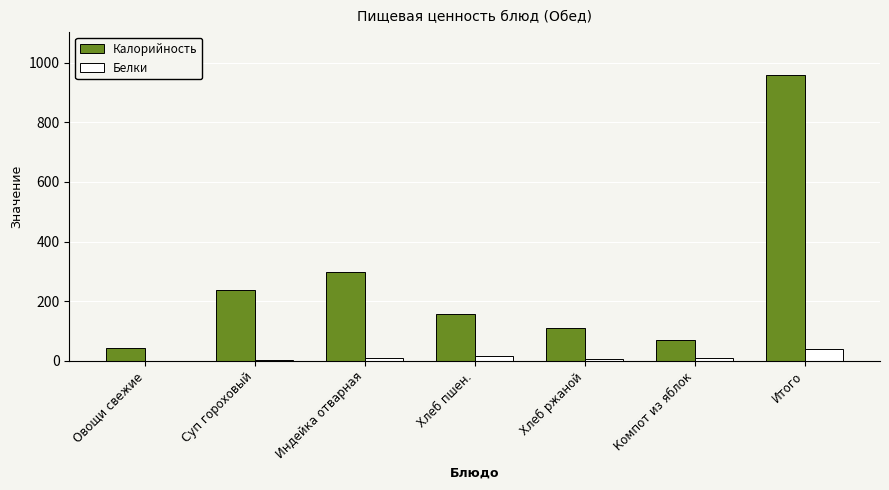

Which series has the largest range (max minus min)?

Калорийность